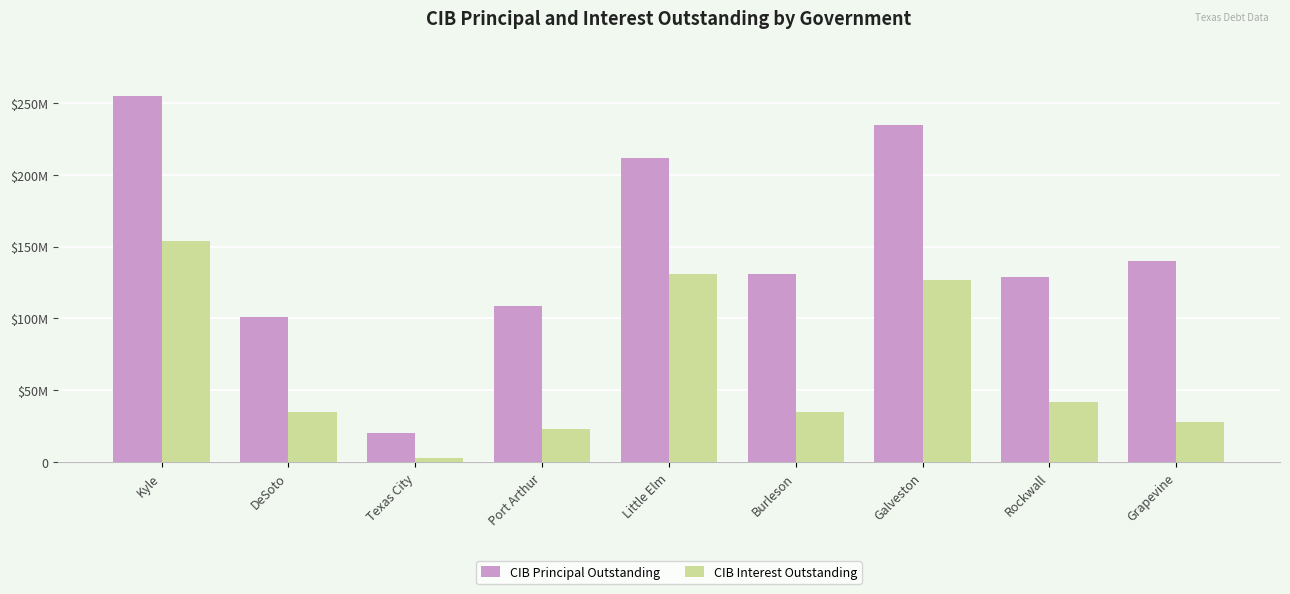

What is the label of the 8th bar from the right?

DeSoto